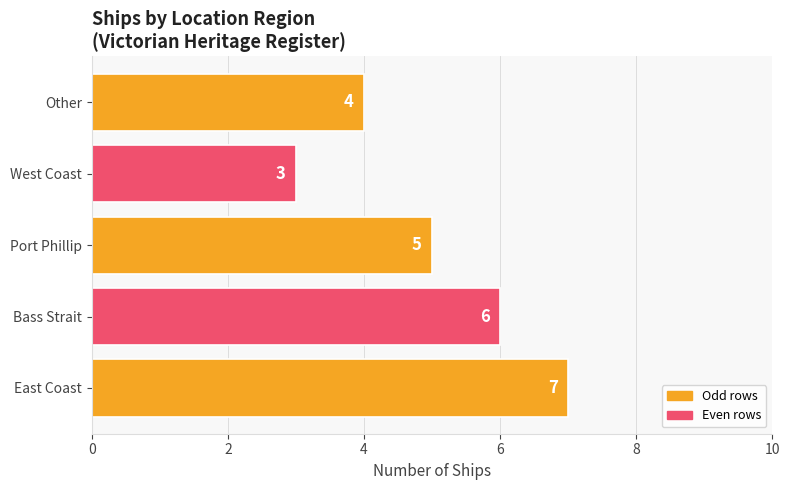

Reading bottom to top, transcribe all the data shown in this chart.

7	6	5	3	4